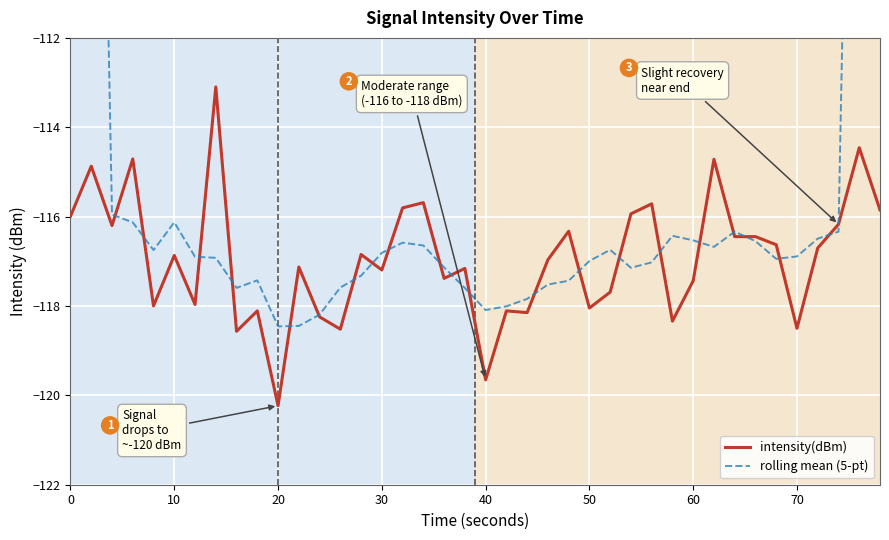

In rolling mean (5-pt), how many points are higher than both neighbors (excluding endpoints)?

6